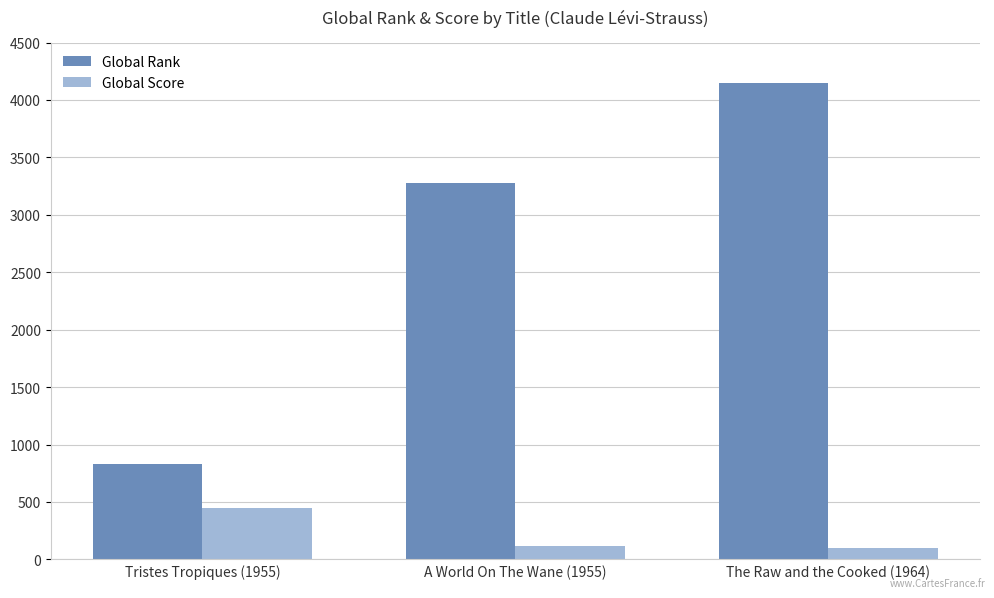

What are all the series names shown in the legend?

Global Rank, Global Score